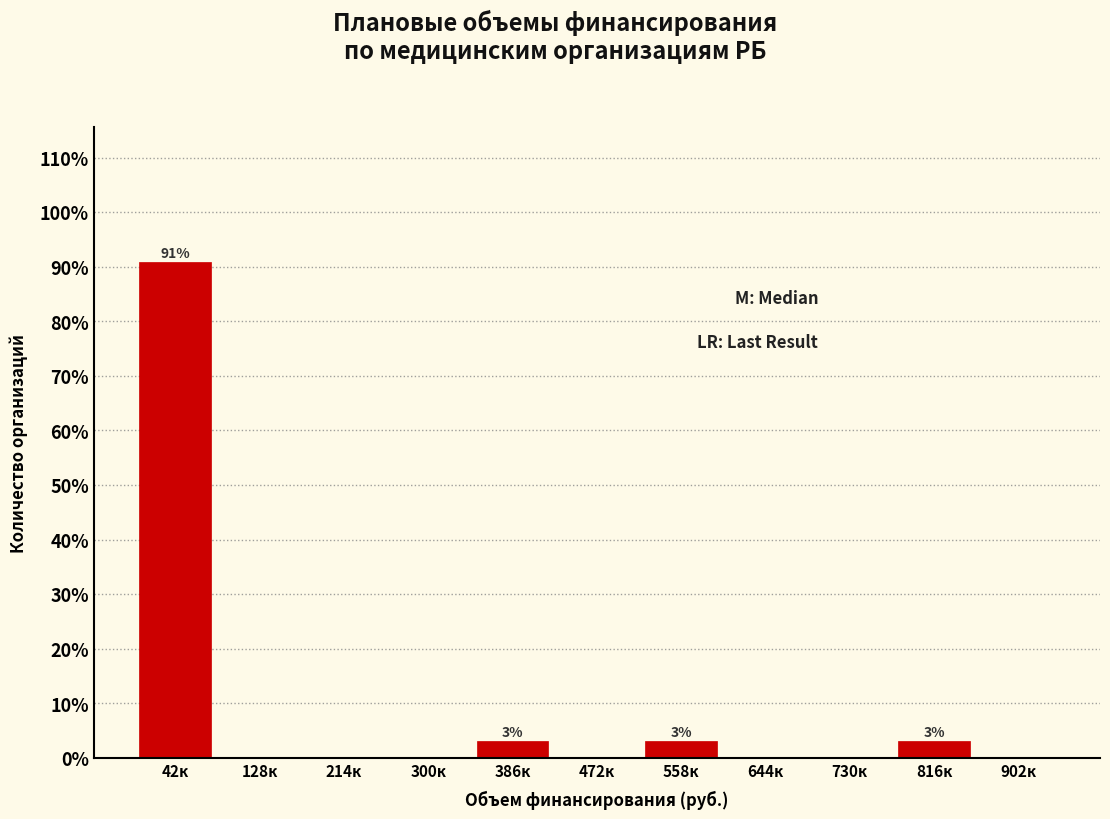

Reading right to left, transcribe all the data shown in this chart.

902к=0.0	816к=3.0	730к=0.0	644к=0.0	558к=3.0	472к=0.0	386к=3.0	300к=0.0	214к=0.0	128к=0.0	42к=90.9